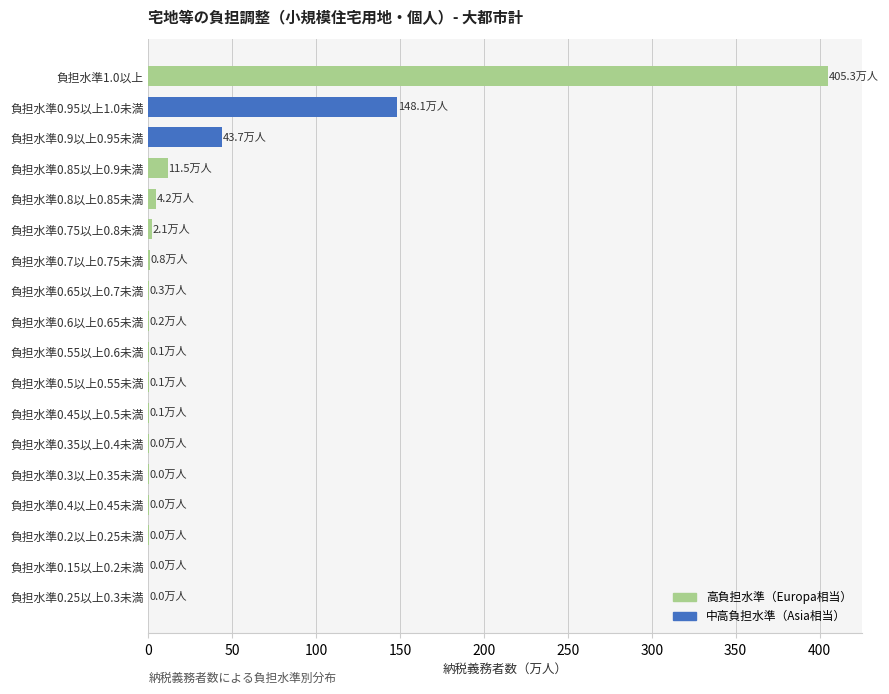

What is the maximum value shown in the chart?

405.3